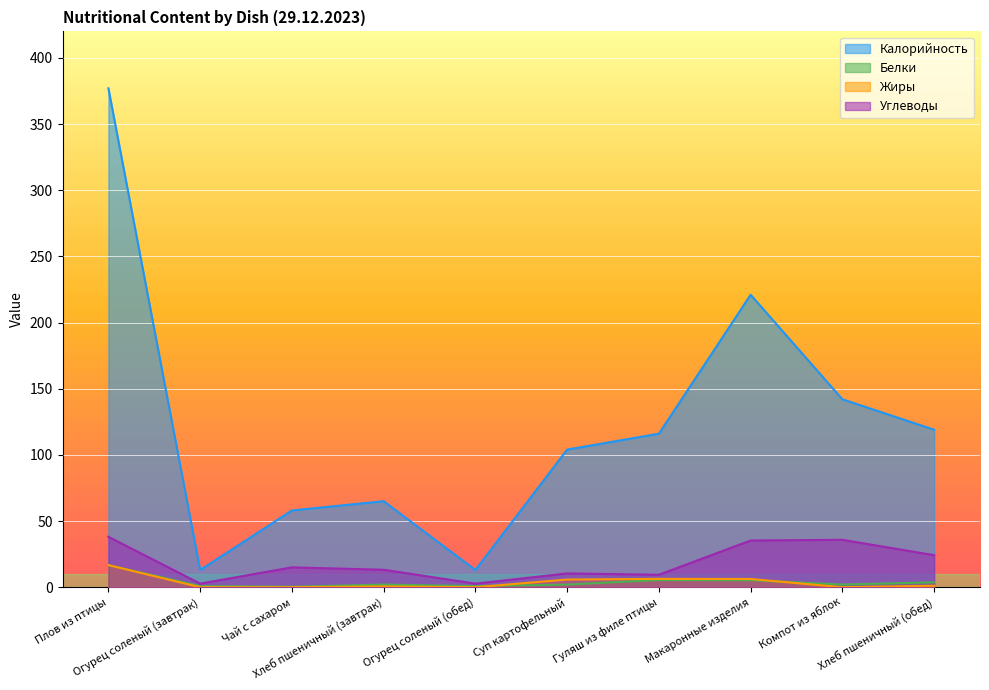

At how many categories does at least one series exceed 171?

2